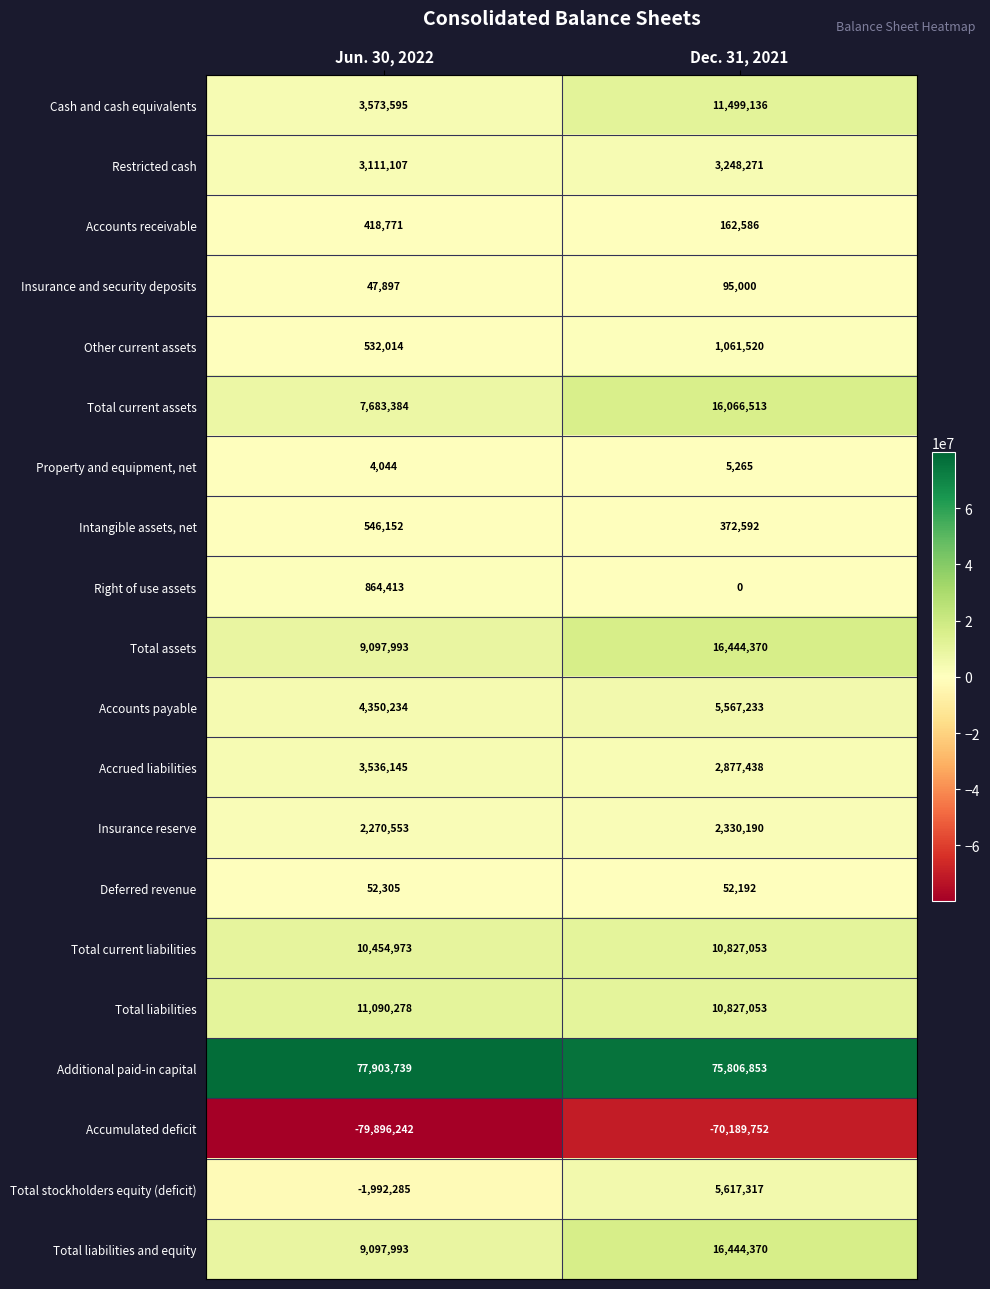

What is the minimum value shown in the chart?

-79896242